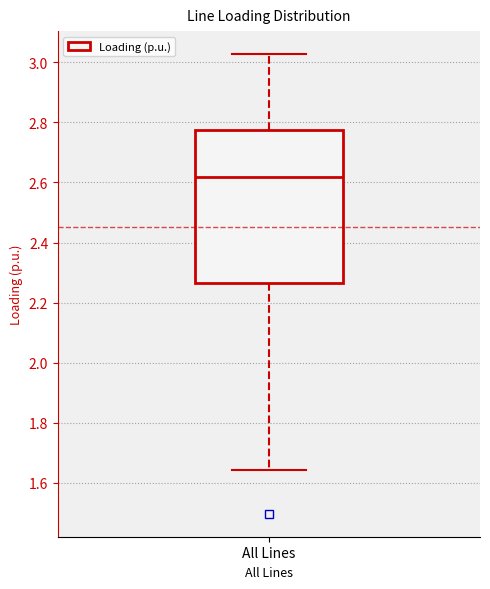

Where does the median line of the box for All Lines sit on the y-axis? The values are not printed on the chart, so give them approximately, as read against the axis.

2.62